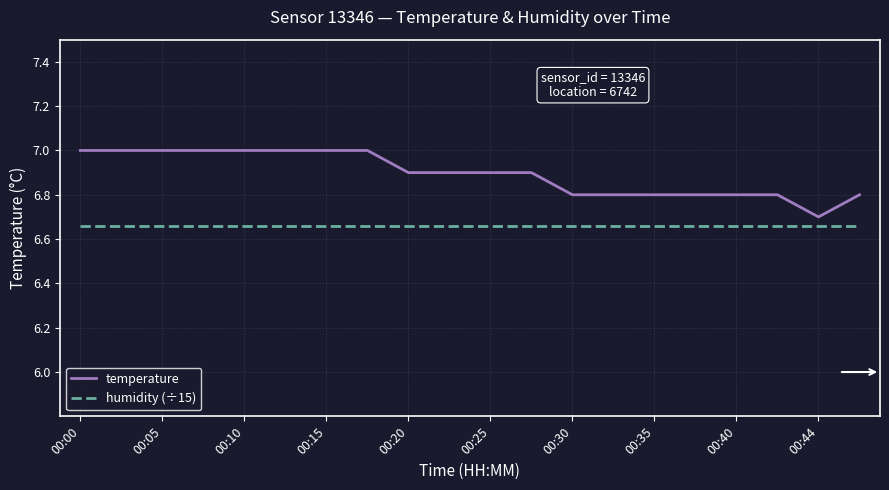

Rank the series by their average value, from lowest to highest.

humidity (÷15), temperature